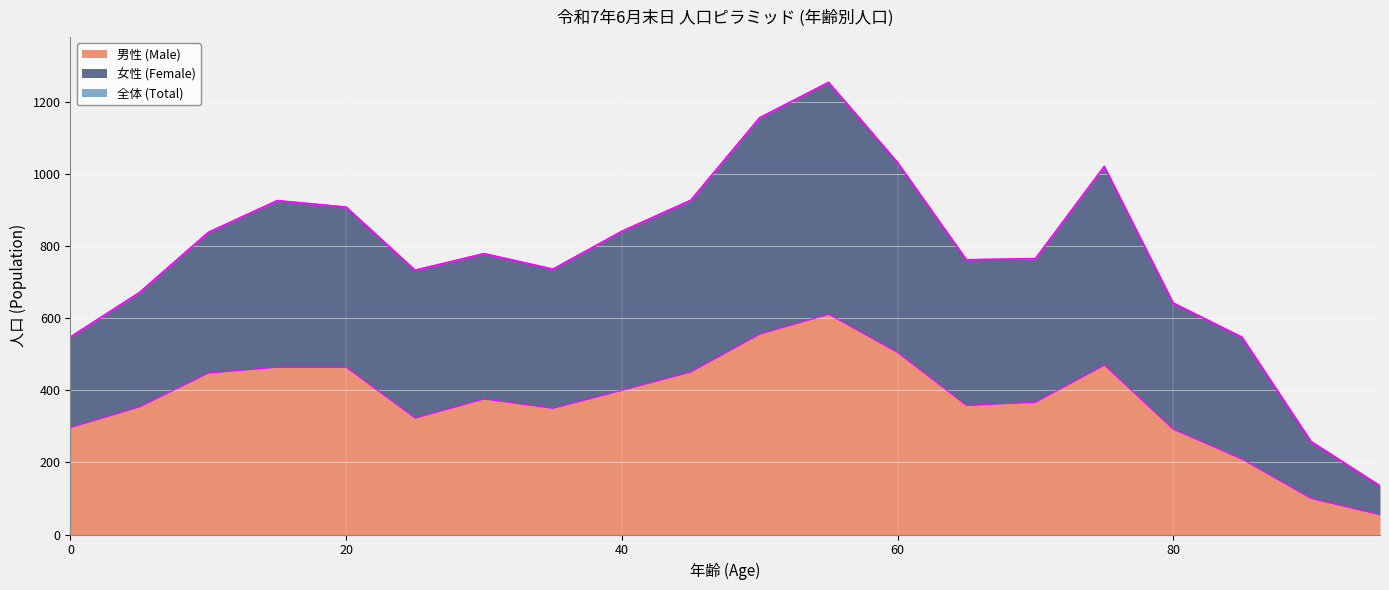

The 全体 (Total) series shows 454 at 90. True or false?

False